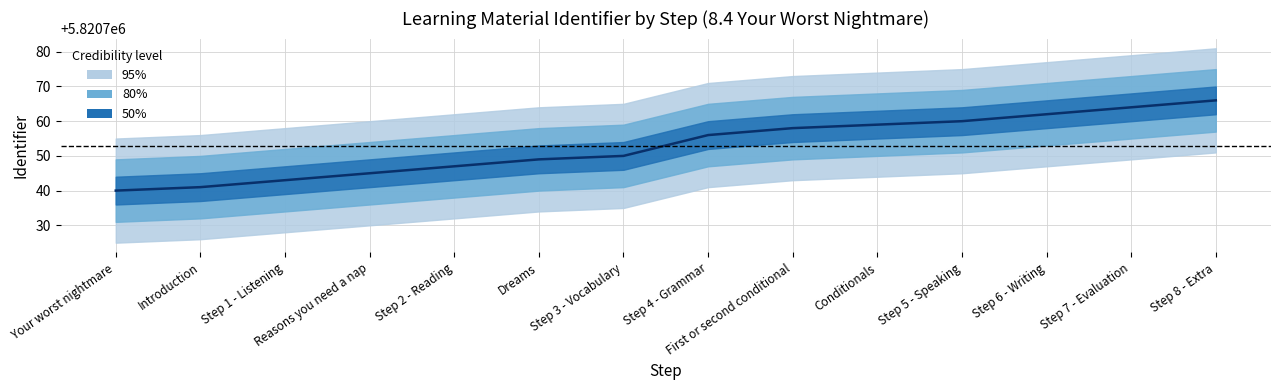

True or false: the data shows 8550687 at Step 8 - Extra.

False